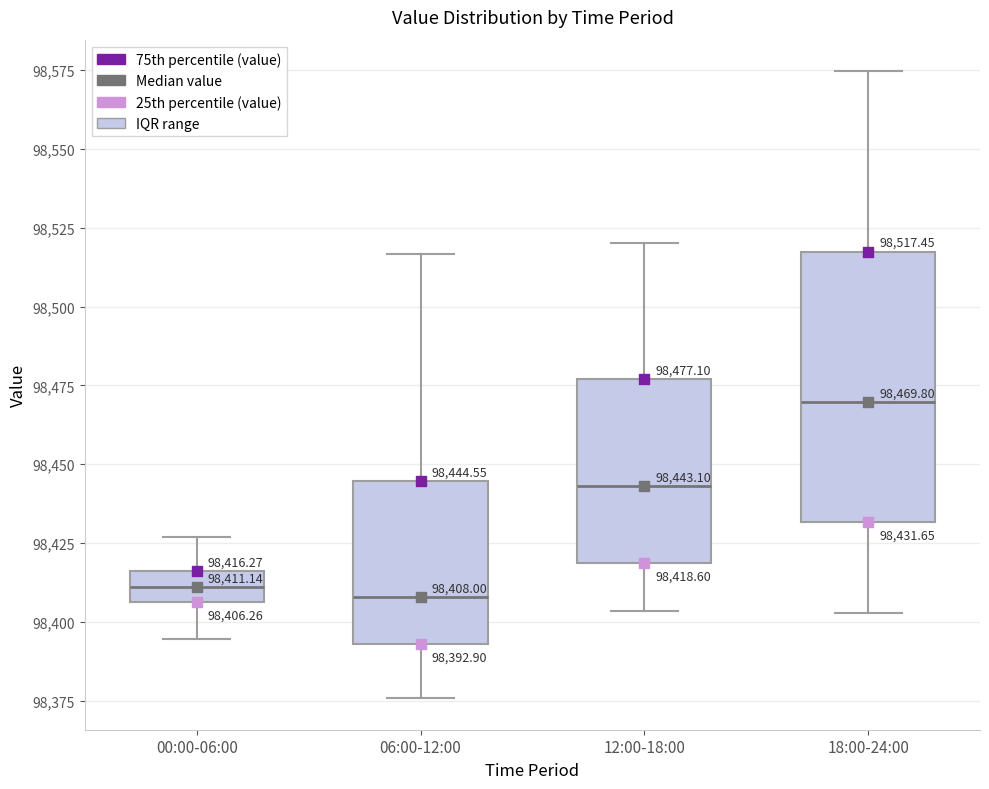

Which box is the tallest, from its lower edge to its upper edge?

18:00-24:00